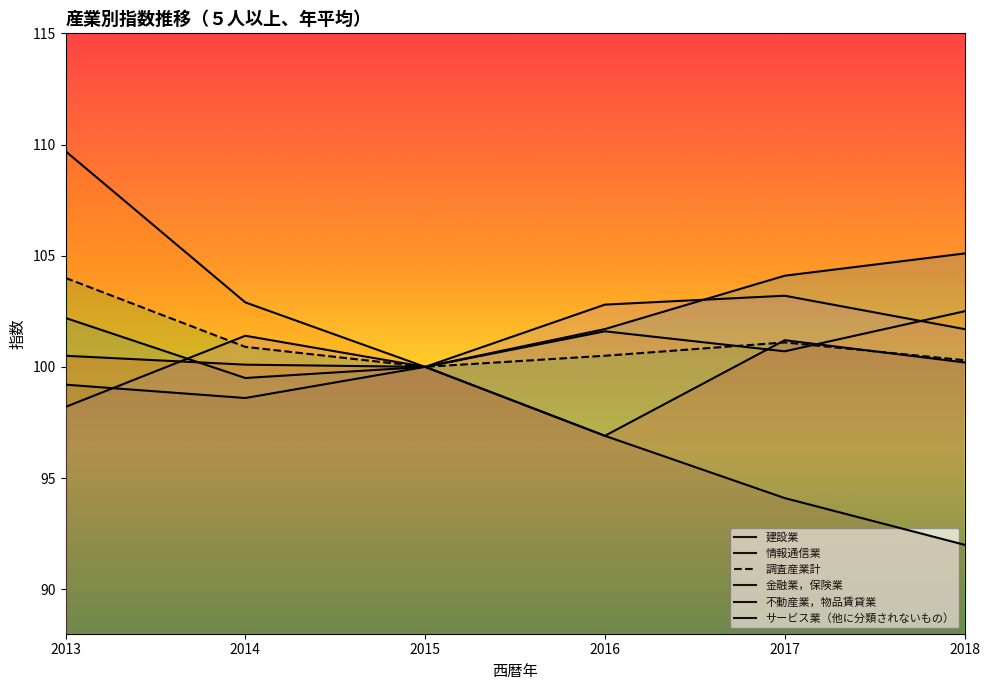

At which label does 情報通信業 reach its minimum?

2015